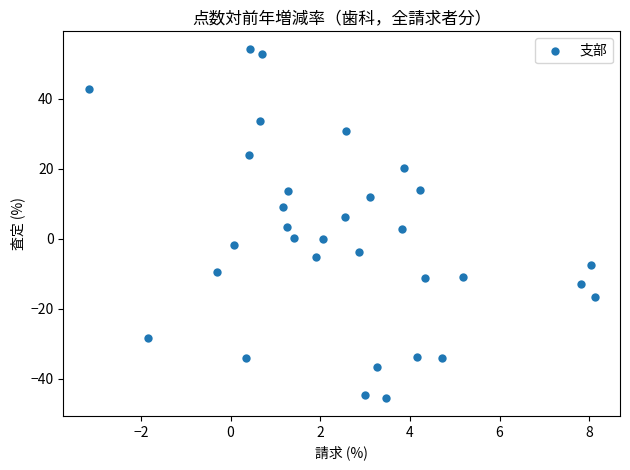

What is the range of X values (max minus min)?

11.3